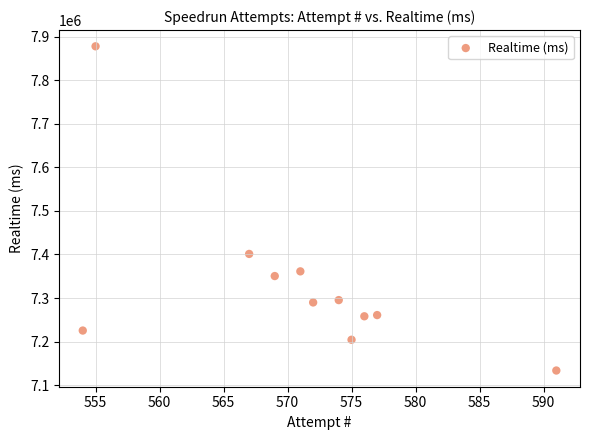

What Y value in the scatter plot is closest to 7505766?

7401245